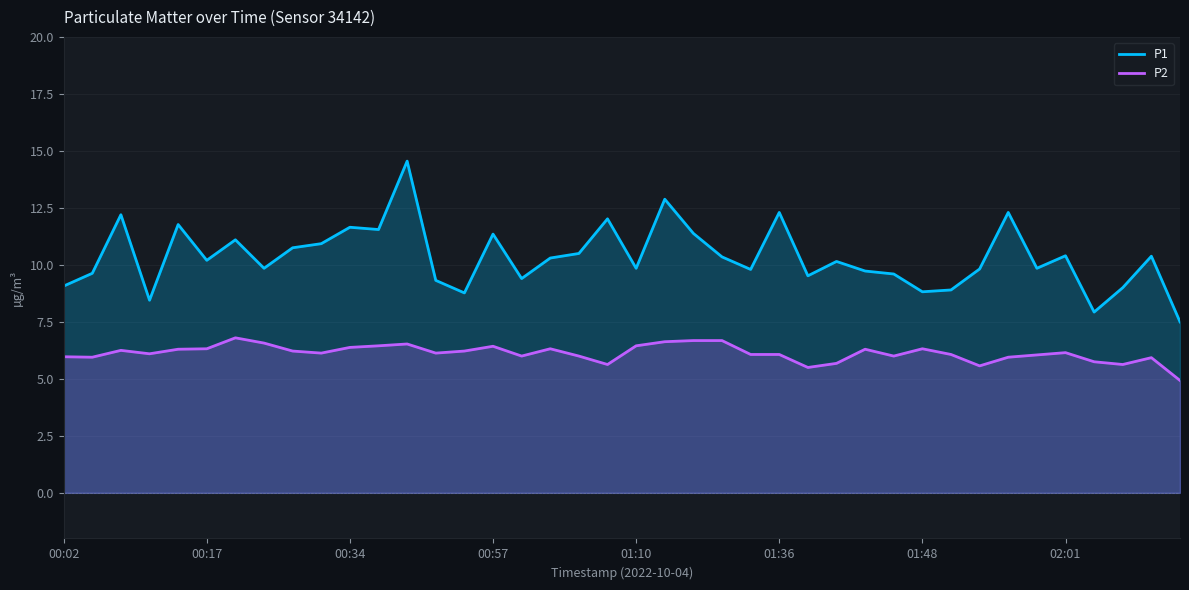

What is the difference between the maximum and minimum values in the P2 series?

1.9